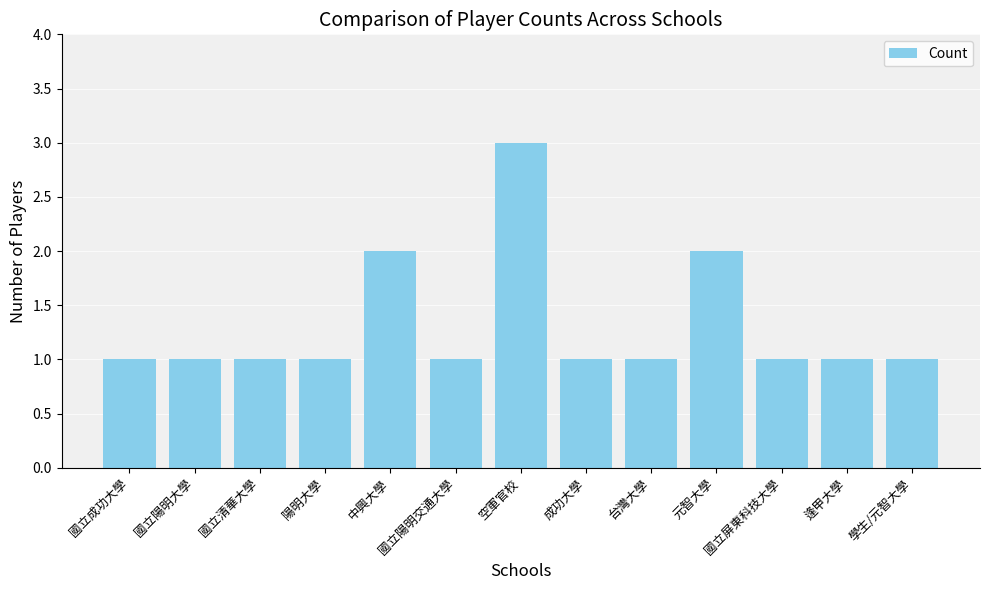

What is the sum of all values?

17